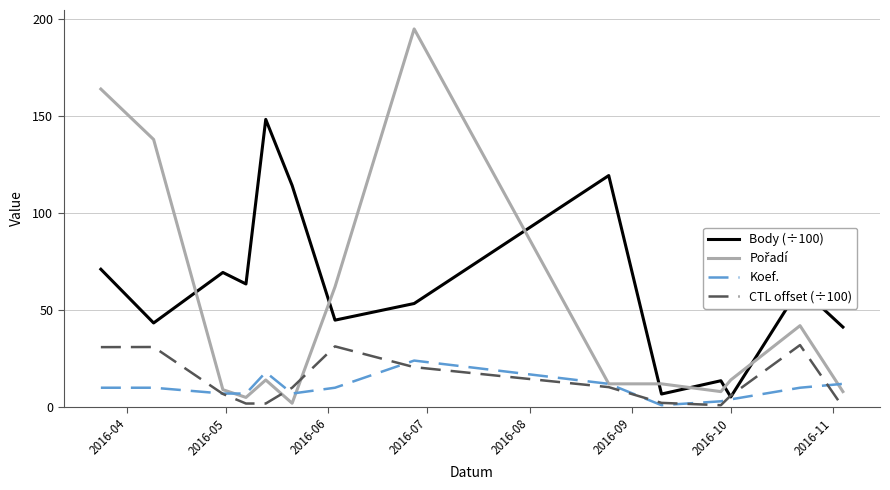

Which series has the largest total across all categories?

Body (÷100)